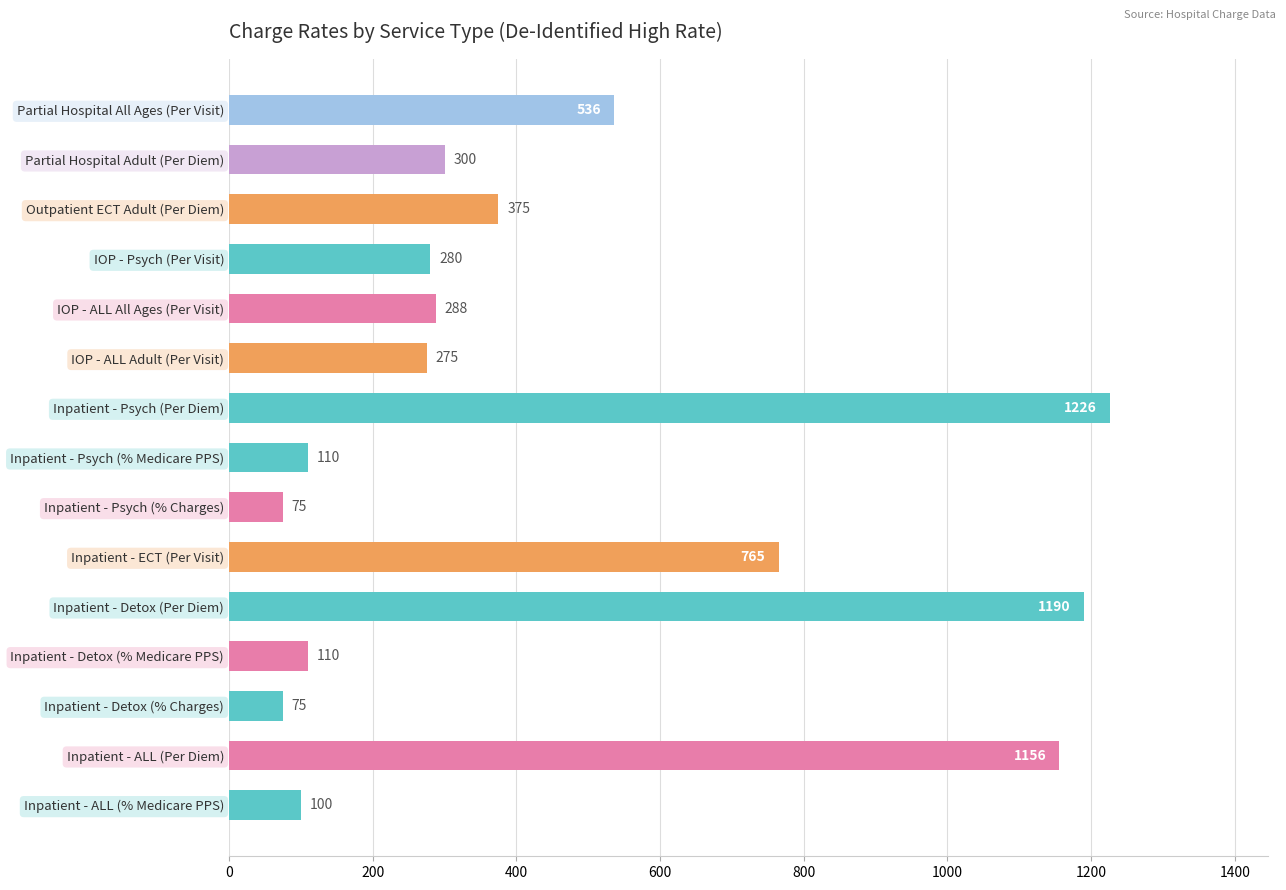

What is the difference between the maximum and minimum values?

1151